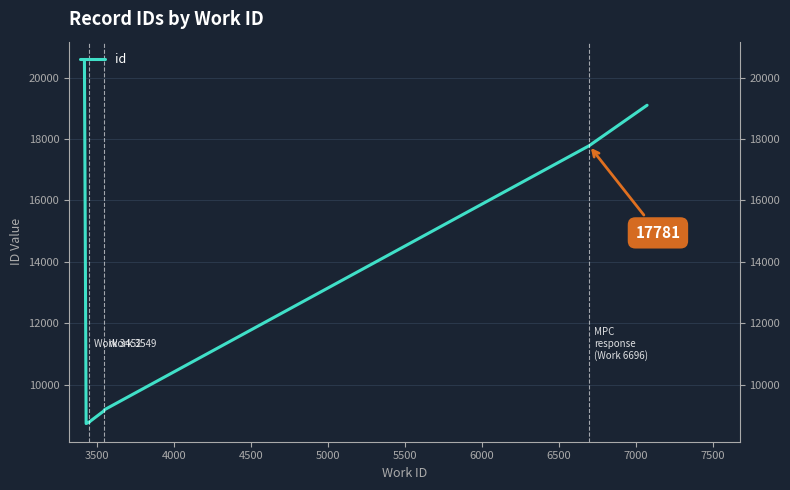

What is the minimum value shown in the chart?

8739